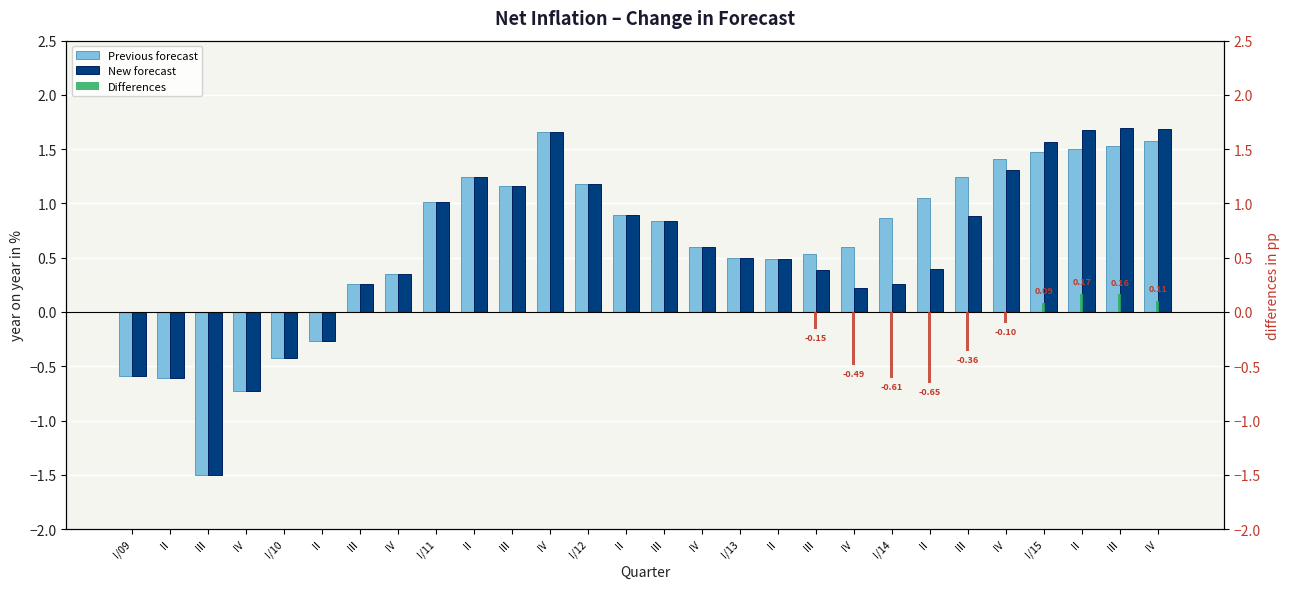

Which has a higher value, III or II?

II